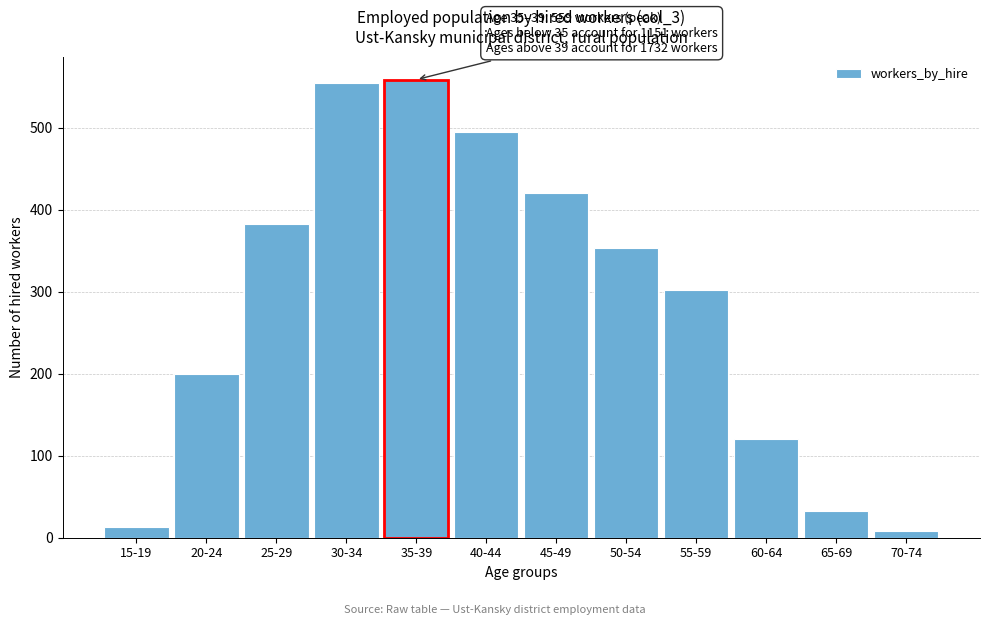

Reading left to right, extract all data points from this chart.

13	200	383	555	559	495	421	353	302	121	32	8